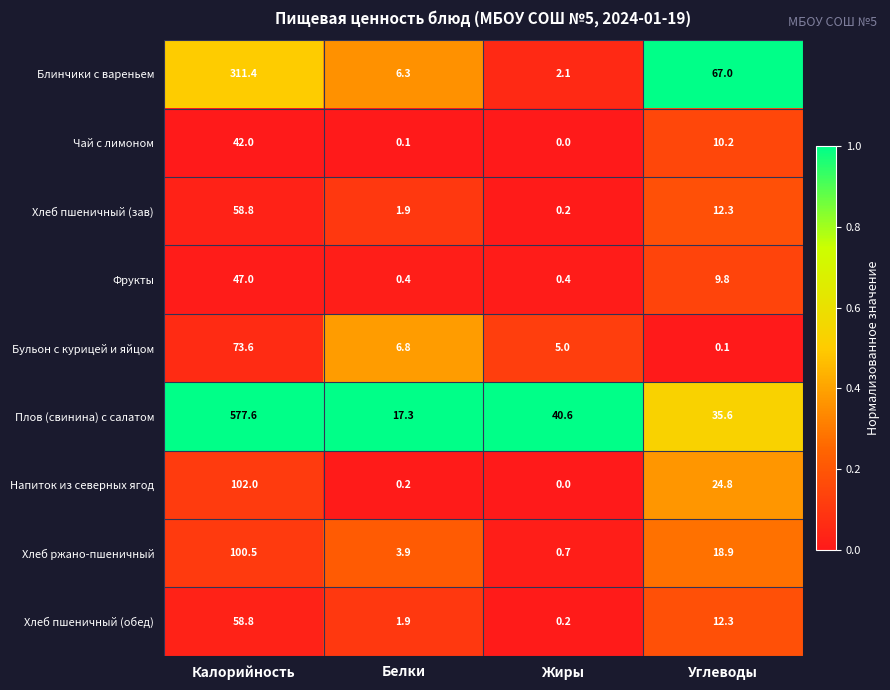

What is the total value across all series at Жиры?

49.2